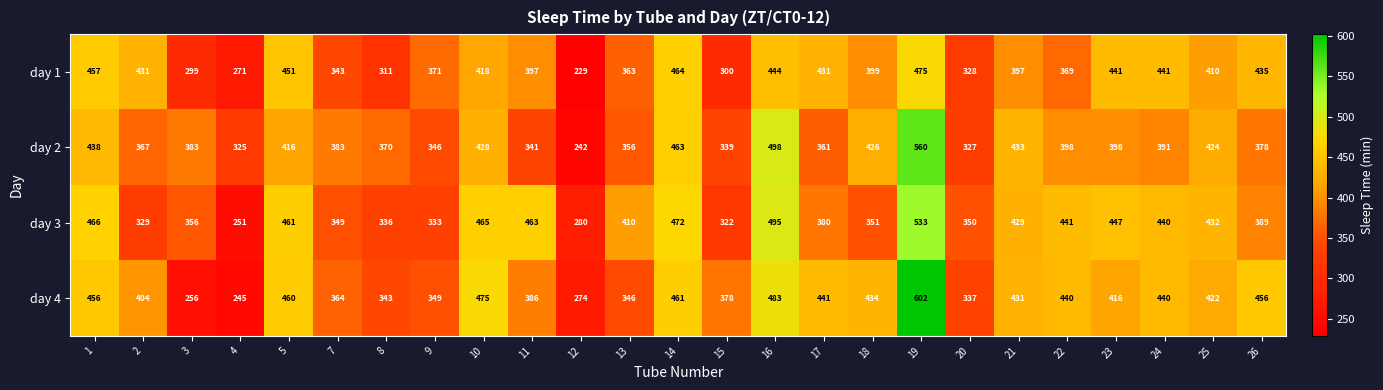

Rank the series by their average value, from lowest to highest.

day 1, day 2, day 3, day 4